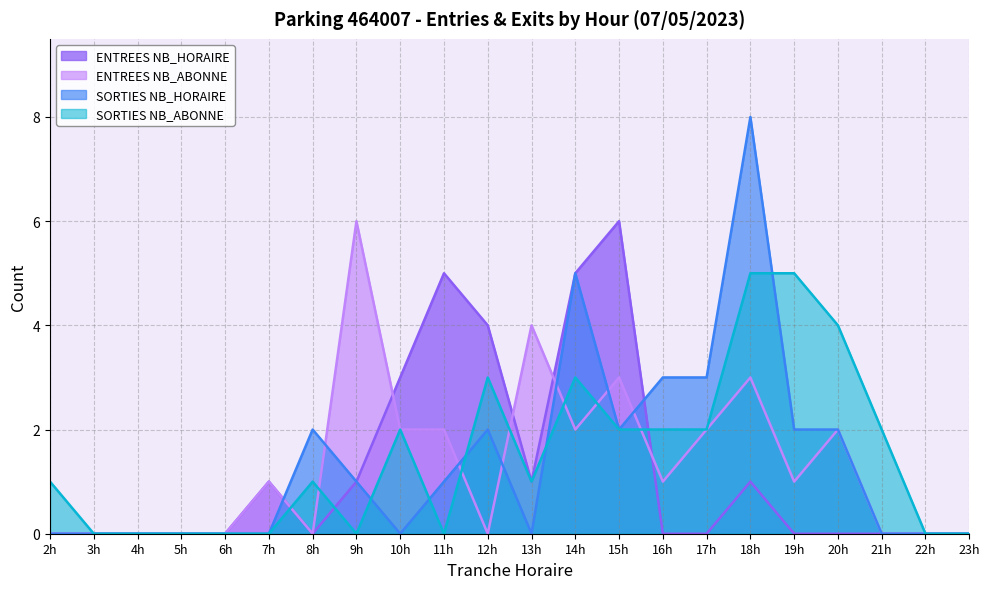

Count the number of data series in this chart.

4